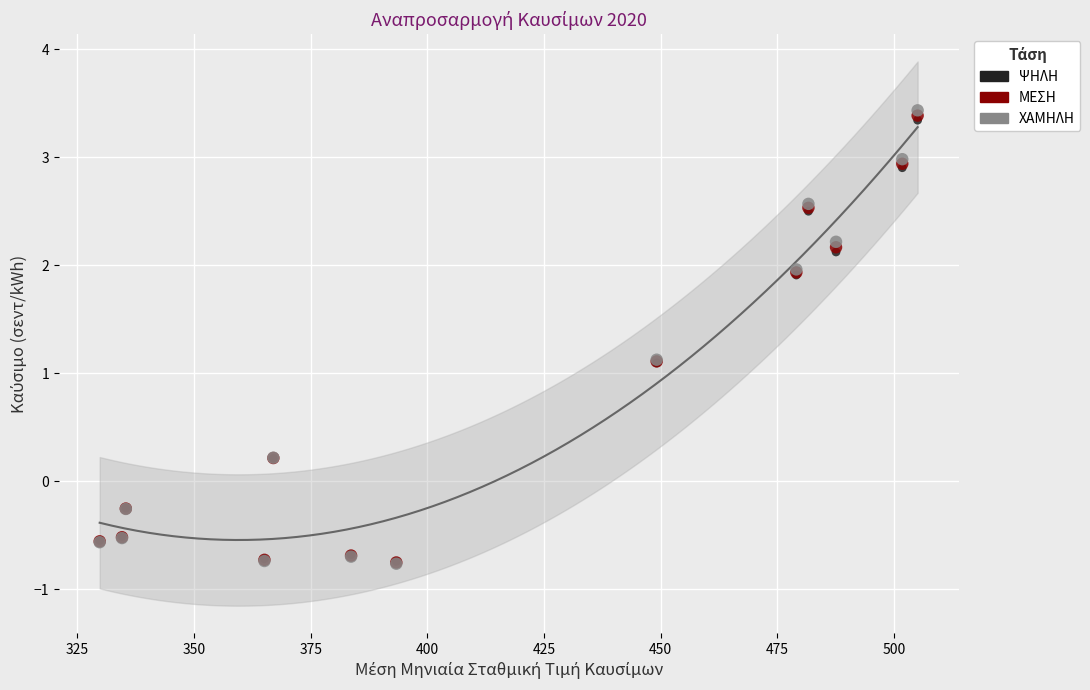

What are all the series names shown in the legend?

ΨΗΛΗ, ΜΕΣΗ, ΧΑΜΗΛΗ